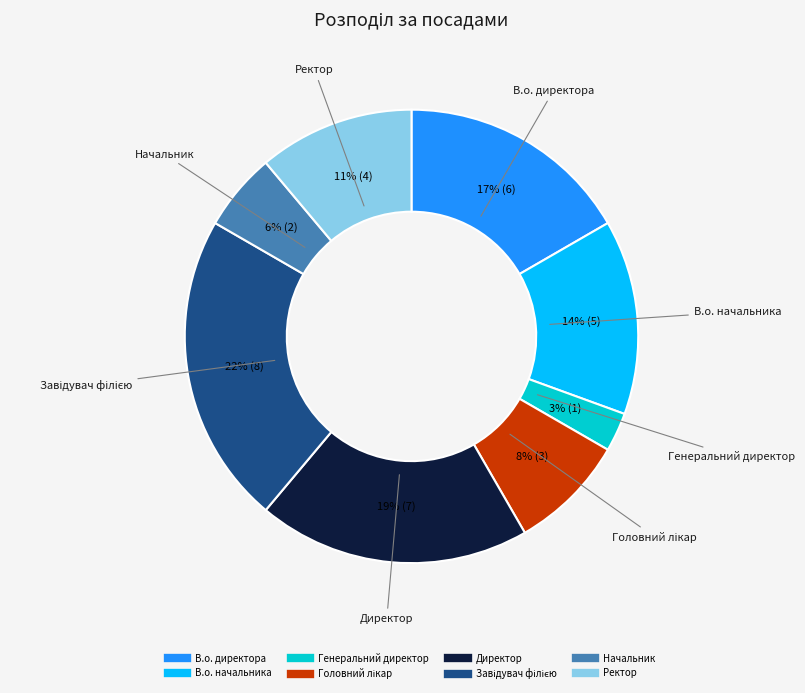

Is it true that В.о. директора is 11% of the pie?

False